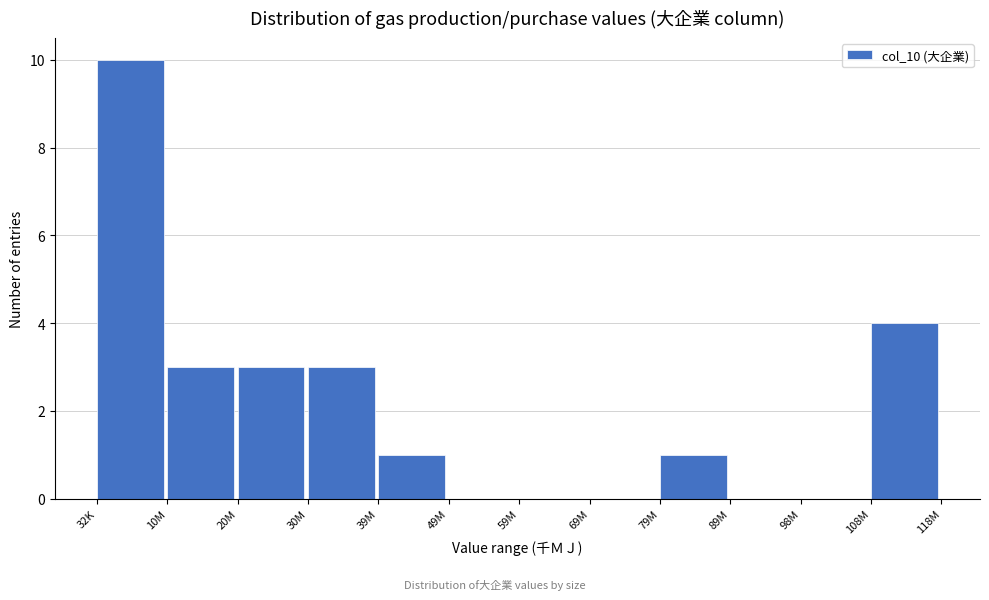

Reading left to right, transcribe all the data shown in this chart.

32K=10	10M=3	20M=3	30M=3	39M=1	49M=0	59M=0	69M=0	79M=1	89M=0	98M=0	108M=4